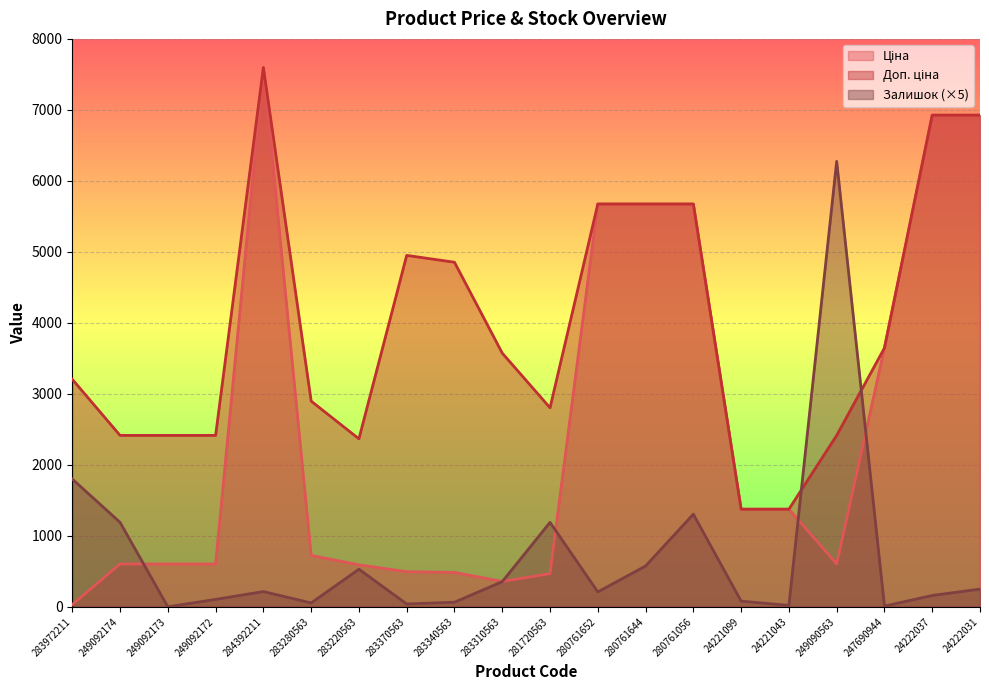

At which category does the chart reach its minimum across all series?

249092173